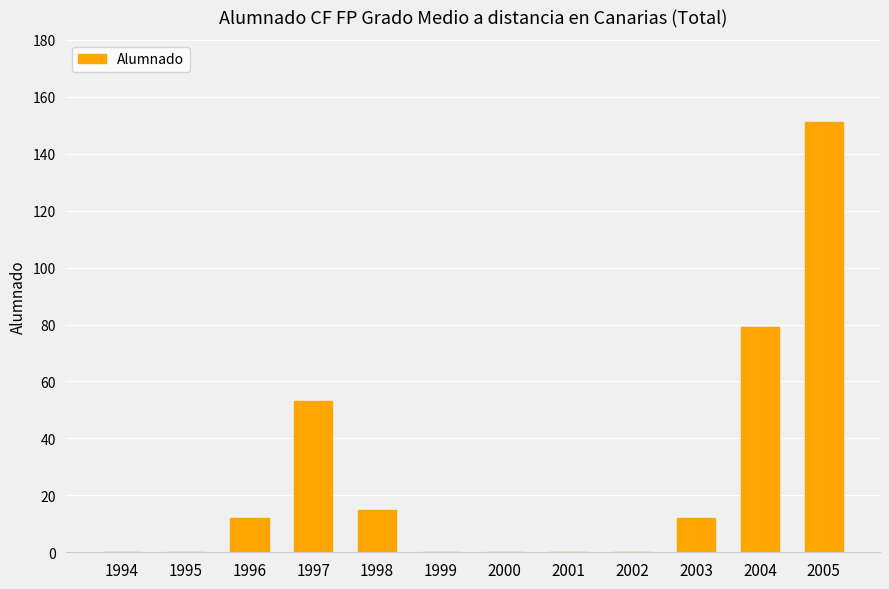

What is the change in value from 1997 to 2005?

+98